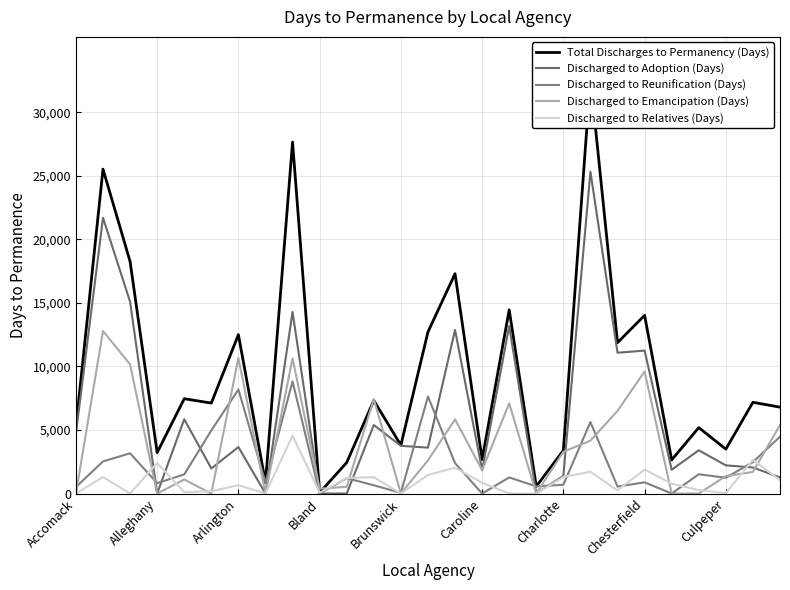

What is the difference between the Discharged to Emancipation (Days) values at 14 and 9?

5453